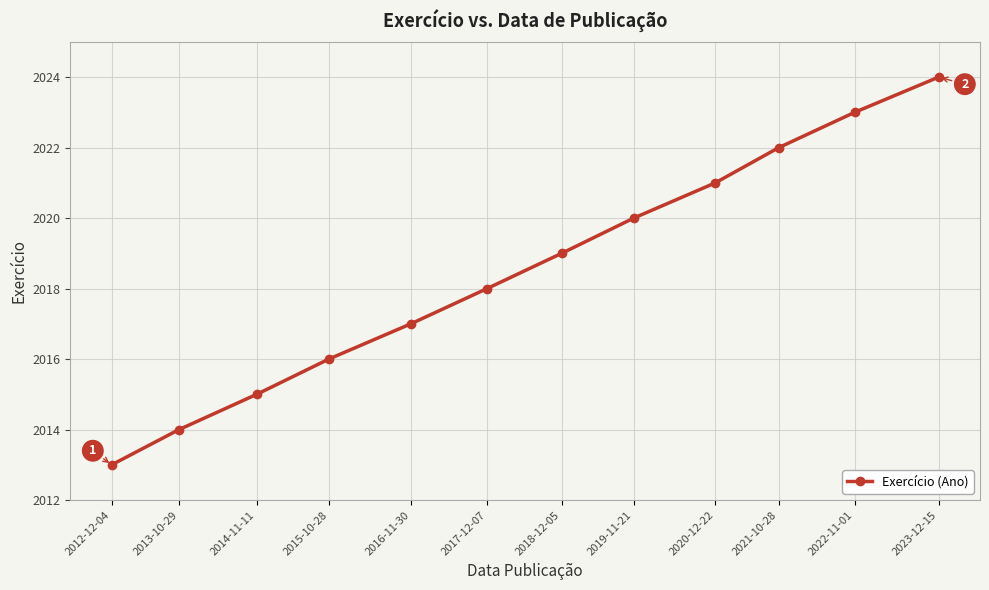

What position from the left is 2012-12-04?

1